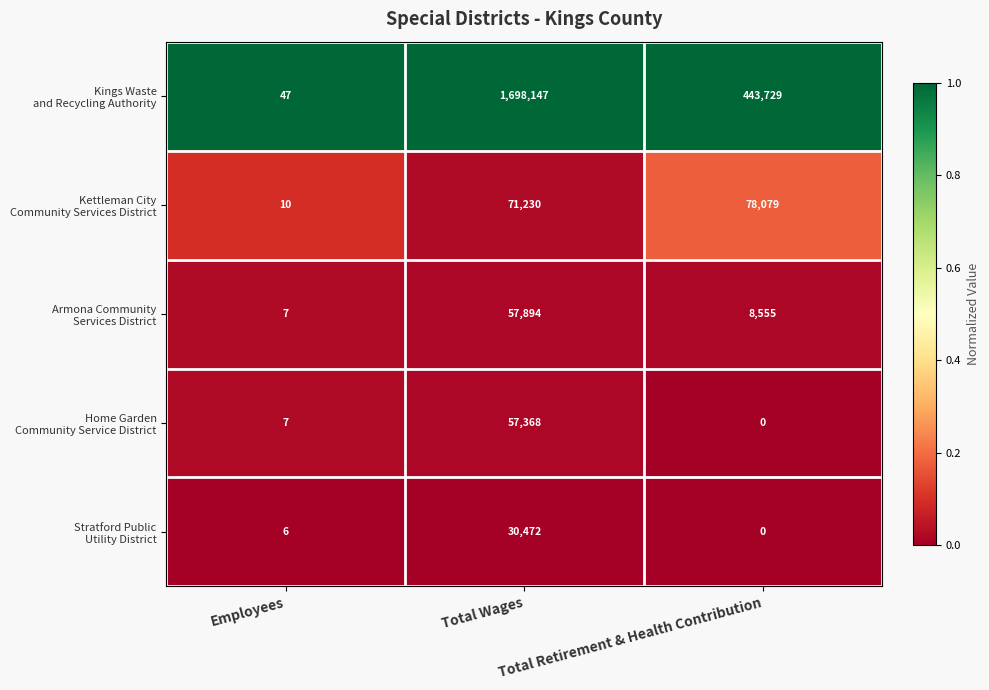

At how many categories does at least one series exceed 0?

3